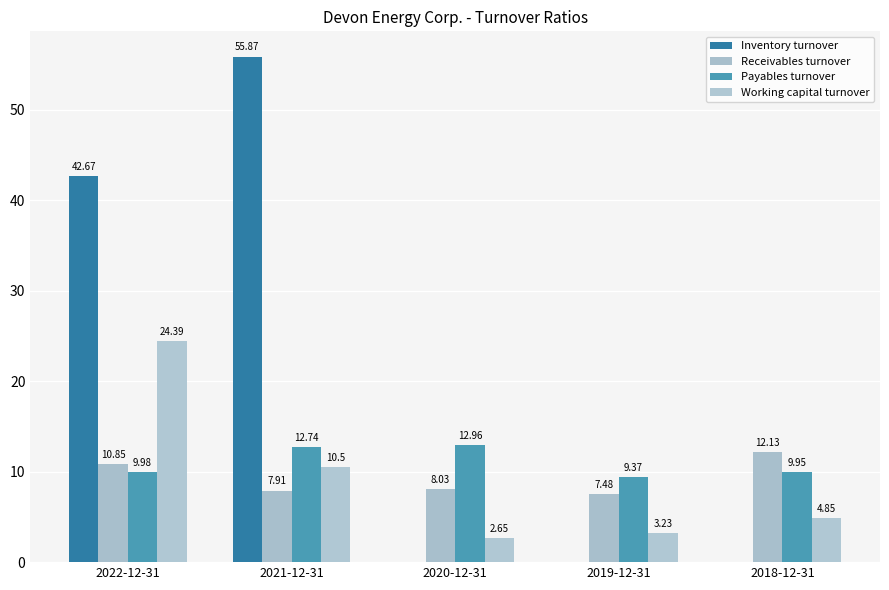

How many groups of bars are there?

5